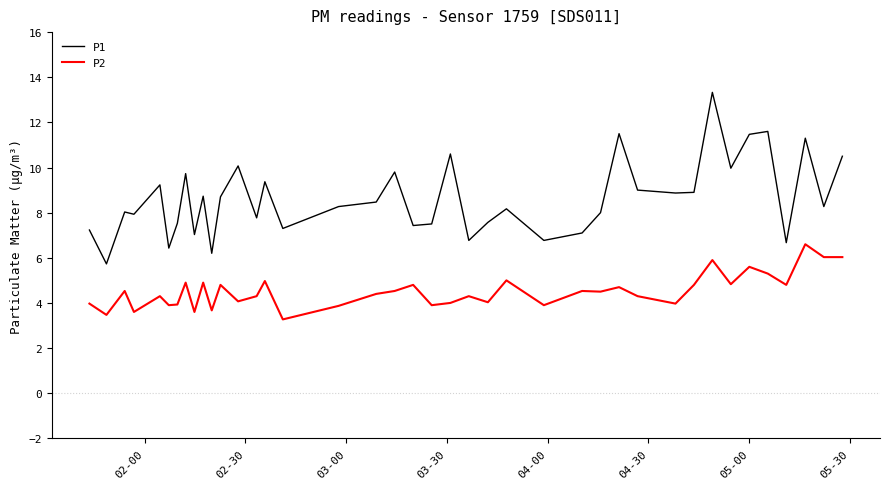

True or false: P1 and P2 cross at least once.

False